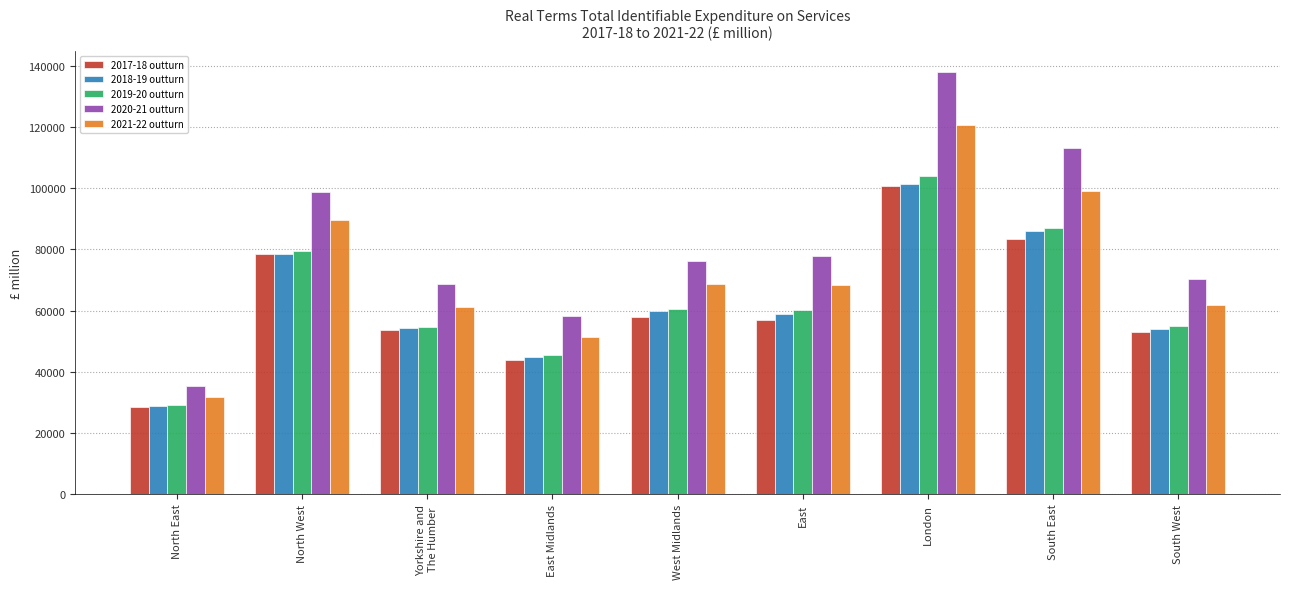

What is the total value across all series at East?

322160